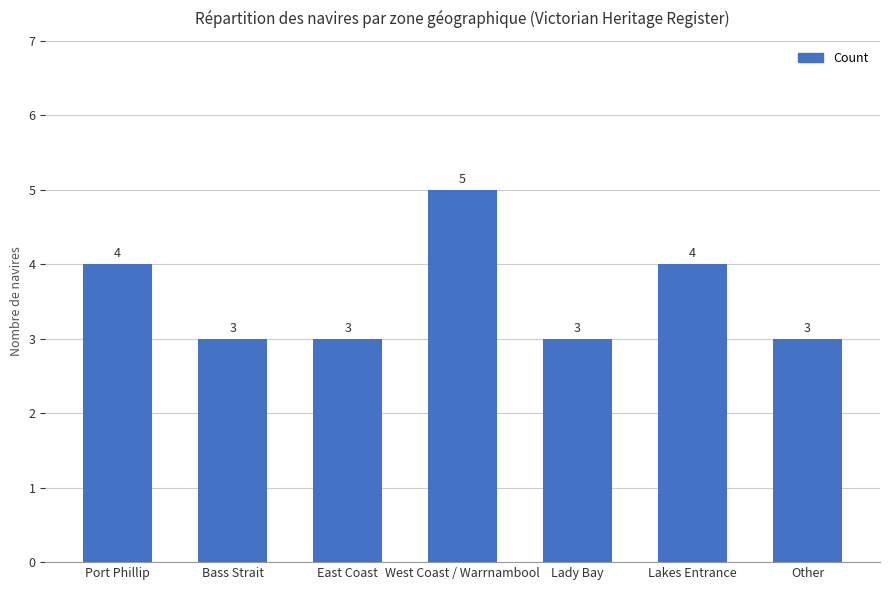

What is the maximum value shown in the chart?

5